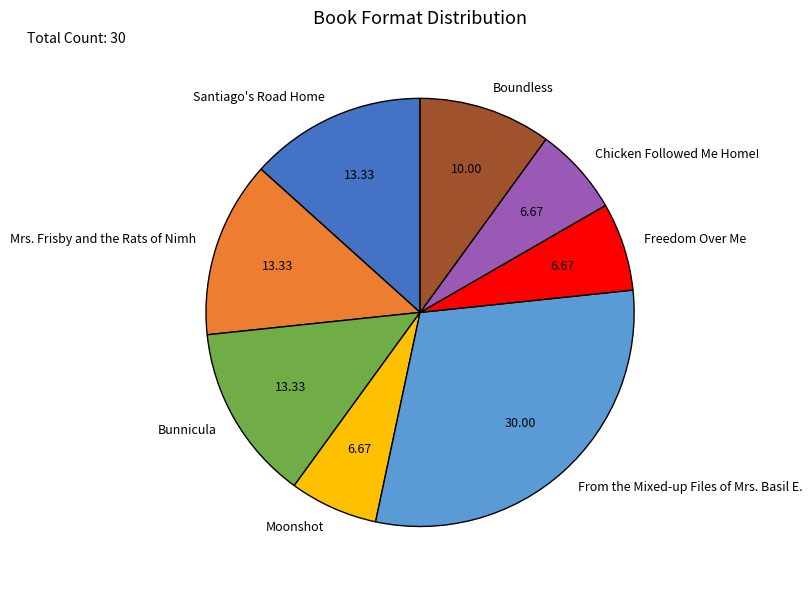

Is the sum of Moonshot and Mrs. Frisby and the Rats of Nimh greater than half?

No